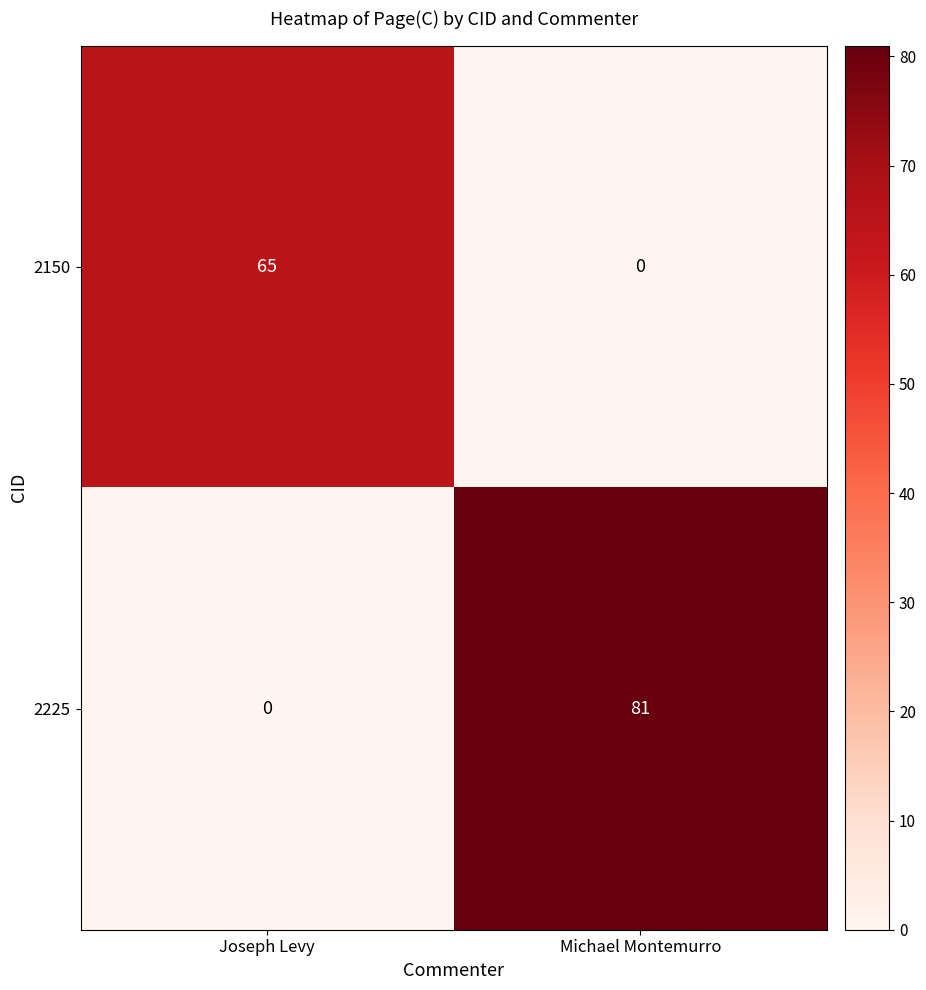

Is it true that 2225 equals -43 at Joseph Levy?

False